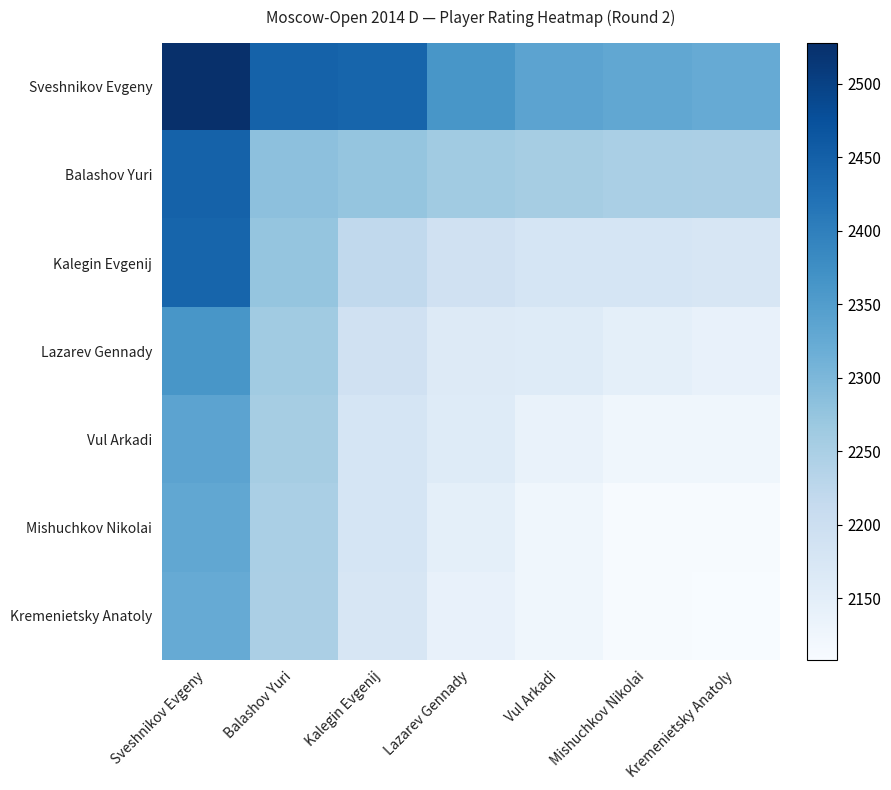

What is the maximum value shown in the chart?

2528